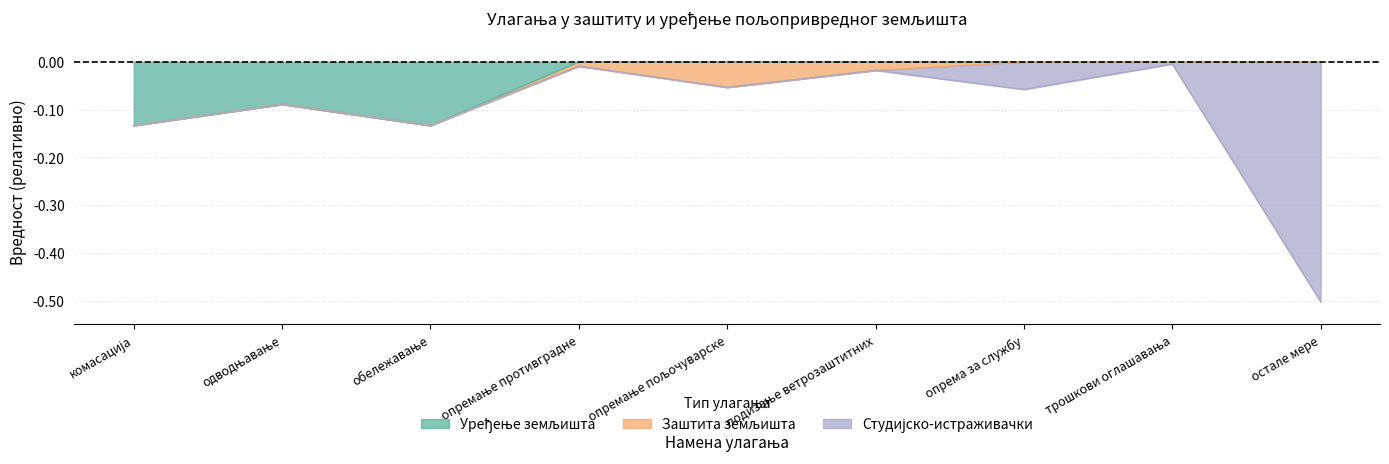

What is the label of the 3rd point from the left?

обележавање